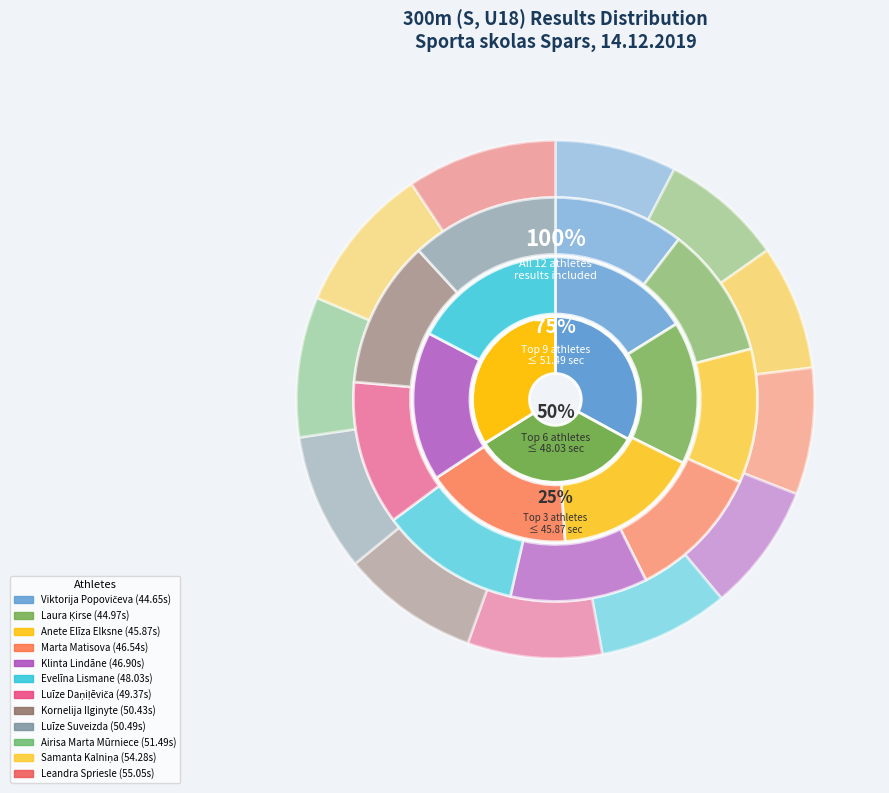

Does any single category account for the majority?

No